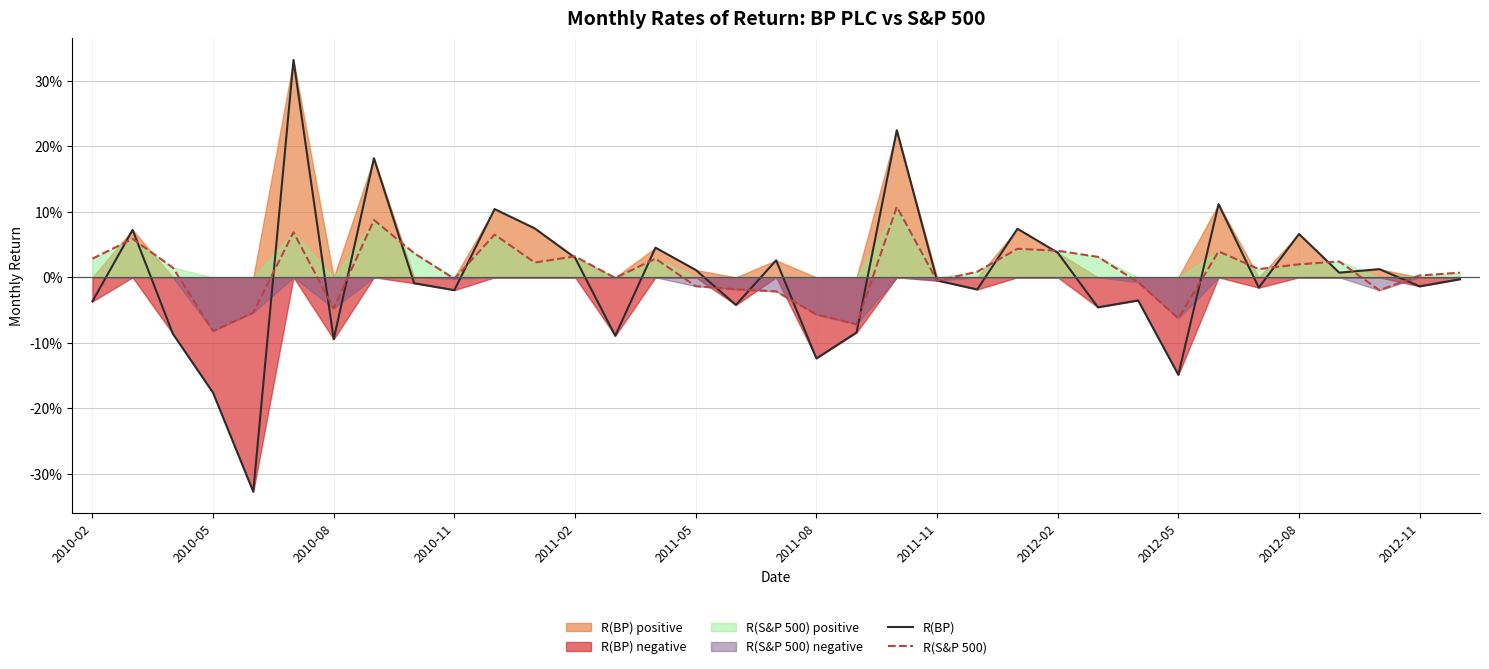

What is the sum of all R(S&P 500) values?

0.3